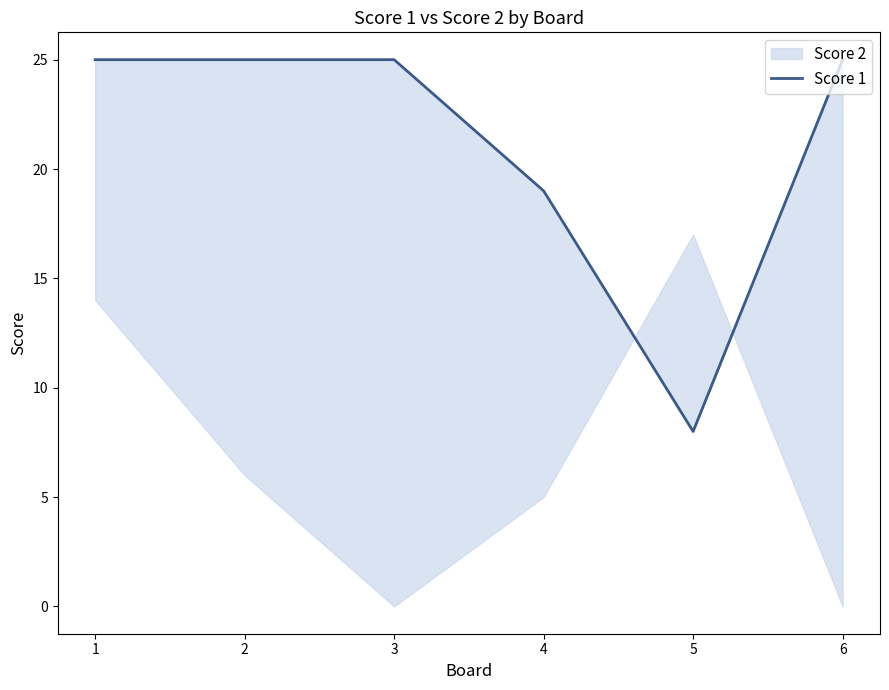

Read the value at 3.

25